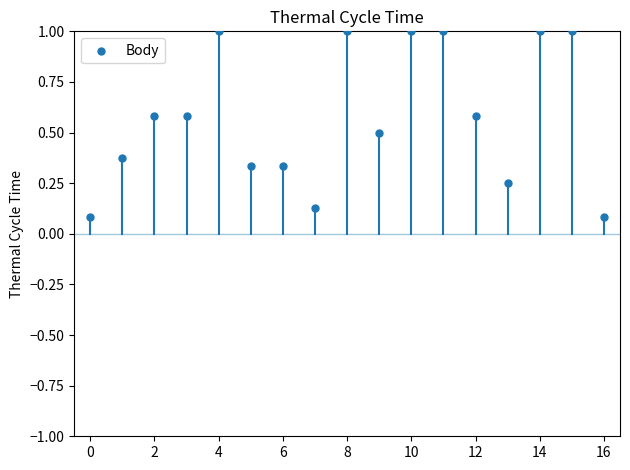

What is the range of Y values (max minus min)?

0.9